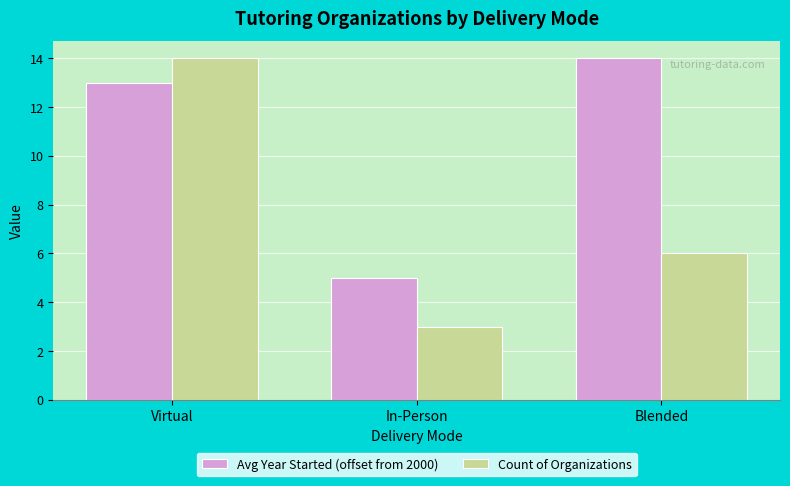

How many Avg Year Started (offset from 2000) values are between 5 and 14?

3